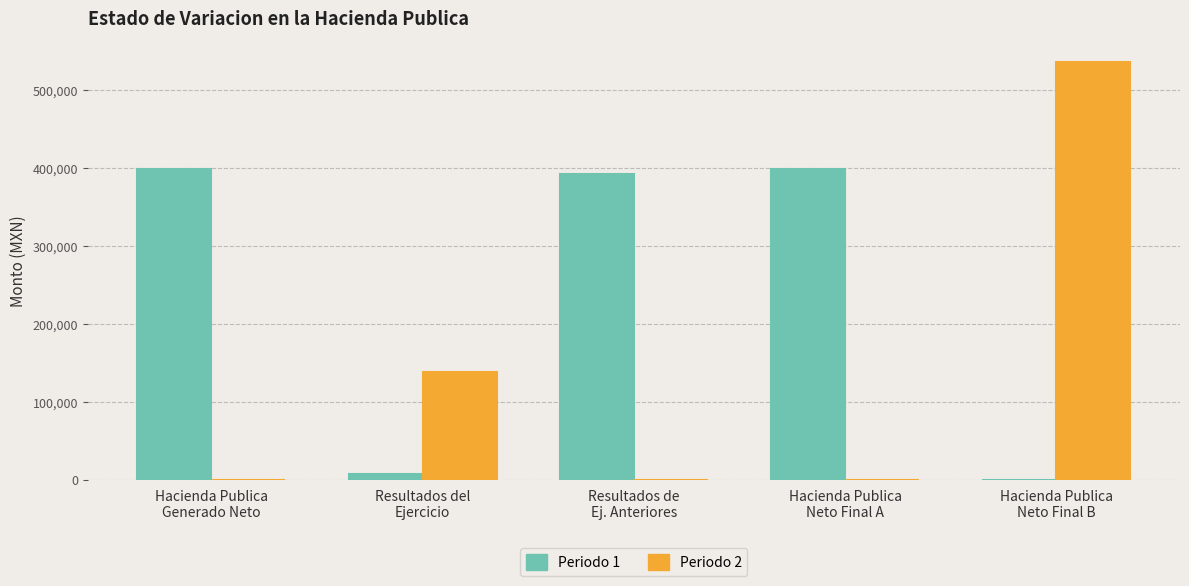

How many groups of bars are there?

5